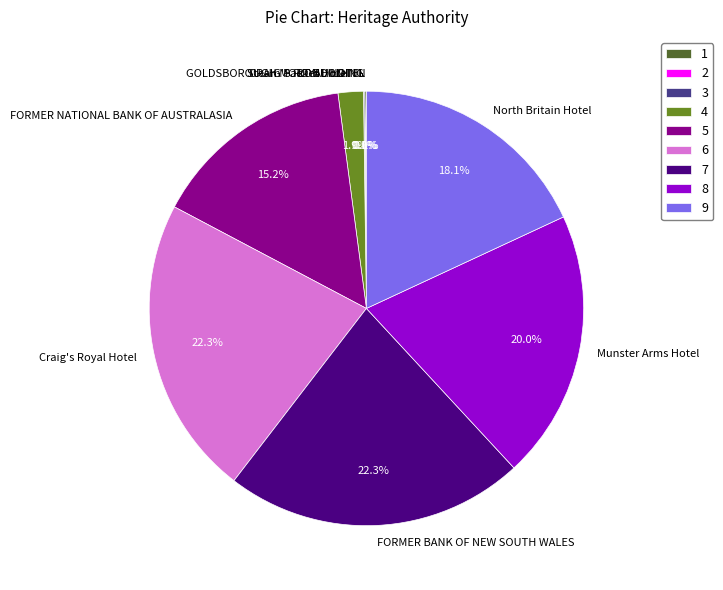

How much of the chart is everything except Craig's Royal Hotel?

77.7%